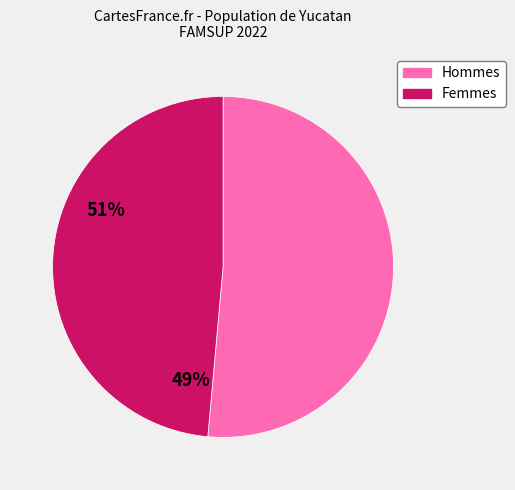

Is there any slice that represents more than half of the pie?

Yes